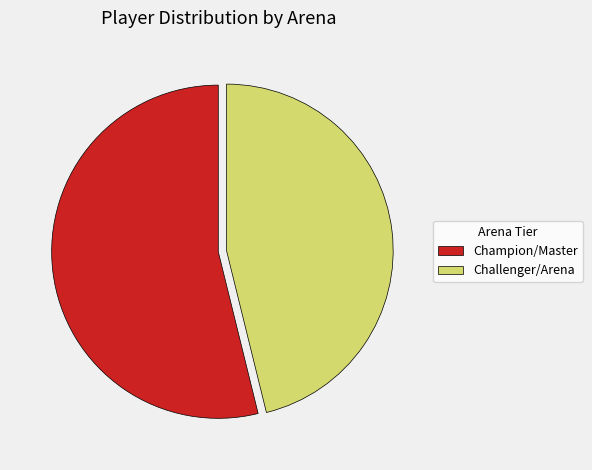

What is the largest slice in the pie chart?

Champion/Master